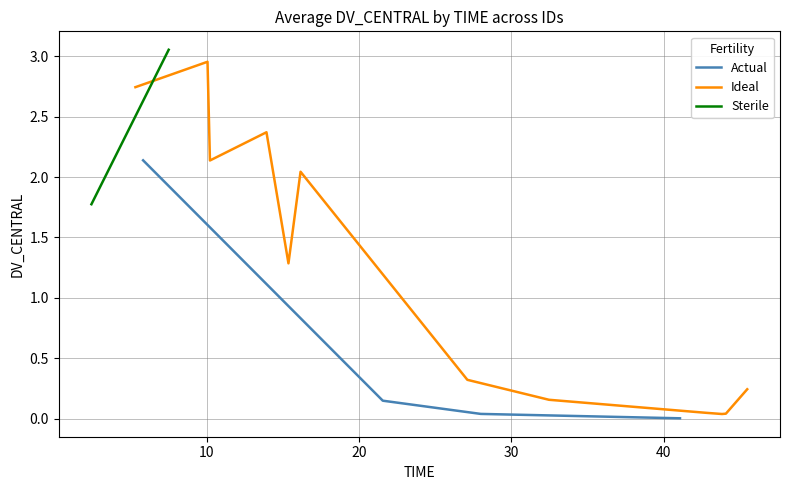

True or false: Actual has more than 1 interior local peaks.

False